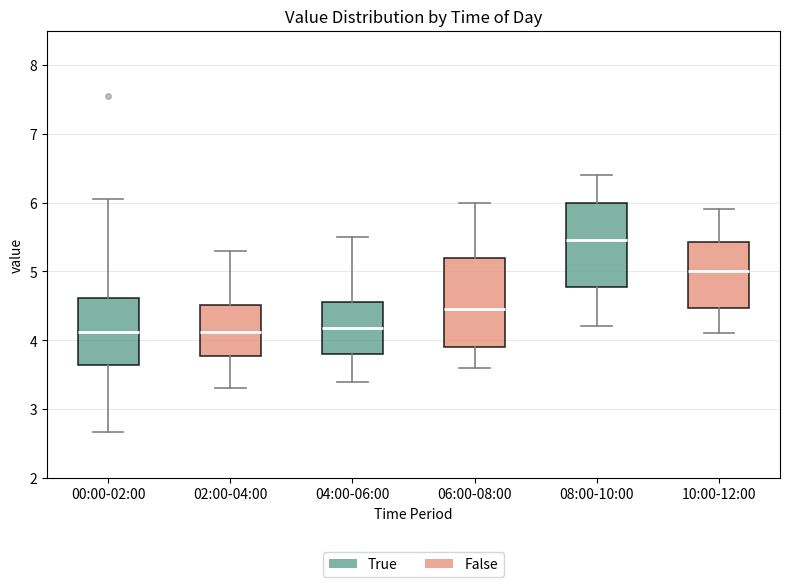

Reading left to right, read every box against the y-axis: the position of its median line, the range the box covers, and the ends of its whiskers. The values are not printed on the chart, so give them approximately, as read against the axis.

00:00-02:00: median 4.1, box 3.6 to 4.6, whiskers 2.7 to 6.1
02:00-04:00: median 4.1, box 3.8 to 4.5, whiskers 3.3 to 5.3
04:00-06:00: median 4.2, box 3.8 to 4.6, whiskers 3.4 to 5.5
06:00-08:00: median 4.5, box 3.9 to 5.2, whiskers 3.6 to 6.0
08:00-10:00: median 5.5, box 4.8 to 6.0, whiskers 4.2 to 6.4
10:00-12:00: median 5.0, box 4.5 to 5.4, whiskers 4.1 to 5.9